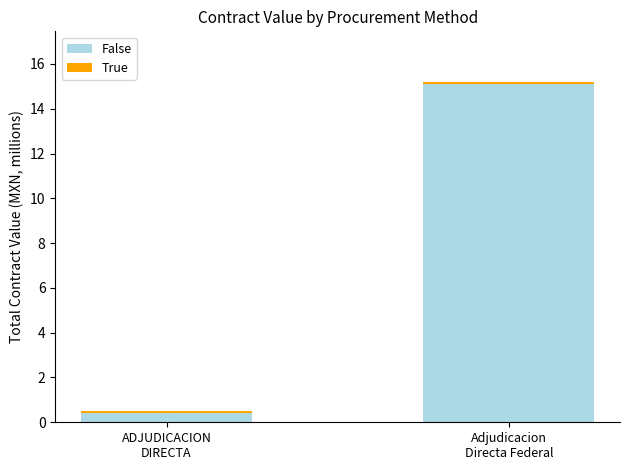

What is the difference between the maximum and minimum values in the False series?

14.7